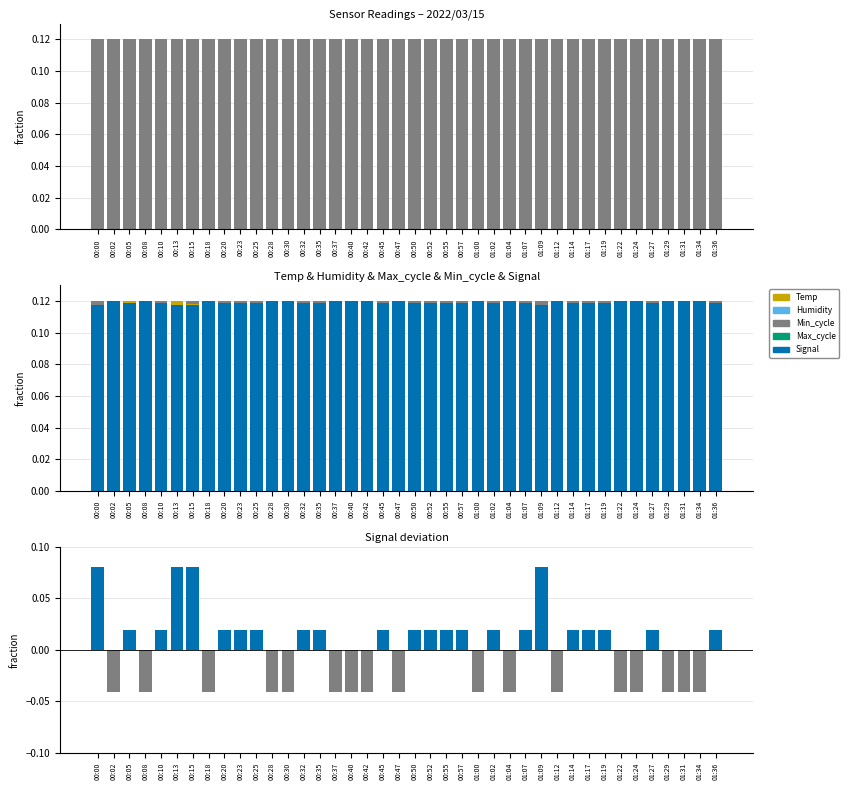

How many groups of bars are there?

40